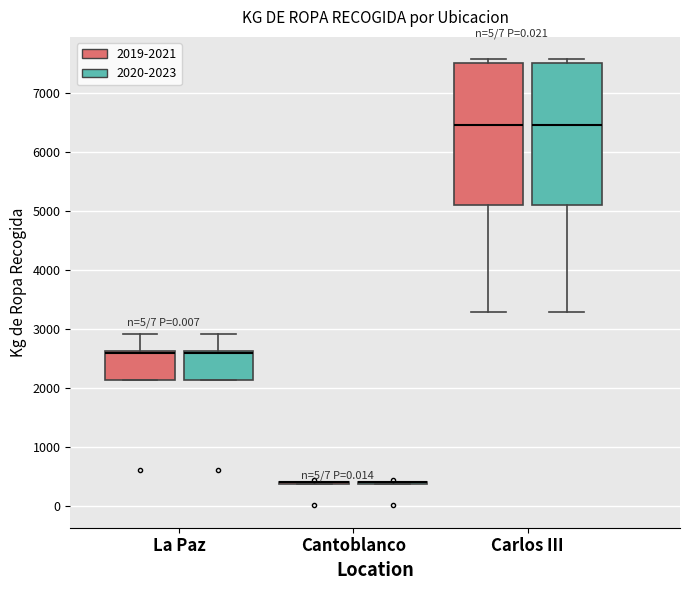

Reading left to right, transcribe this box plot: for each box, give where its median line is, the range the box spans, and where its two whiskers end, as read against the y-axis. The values are not printed on the chart, so give them approximately, as read against the axis.

La Paz (2019-2021): median 2600 (just below the box's upper edge), box 2100 to 2600, whiskers 2100 to 2900
La Paz (2020-2023): median 2600 (just below the box's upper edge), box 2100 to 2600, whiskers 2100 to 2900
Cantoblanco (2019-2021): box collapsed to a line at 400, whiskers 400 to 400
Cantoblanco (2020-2023): box collapsed to a line at 400, whiskers 400 to 400
Carlos III (2019-2021): median 6500, box 5100 to 7500, whiskers 3300 to 7600
Carlos III (2020-2023): median 6500, box 5100 to 7500, whiskers 3300 to 7600